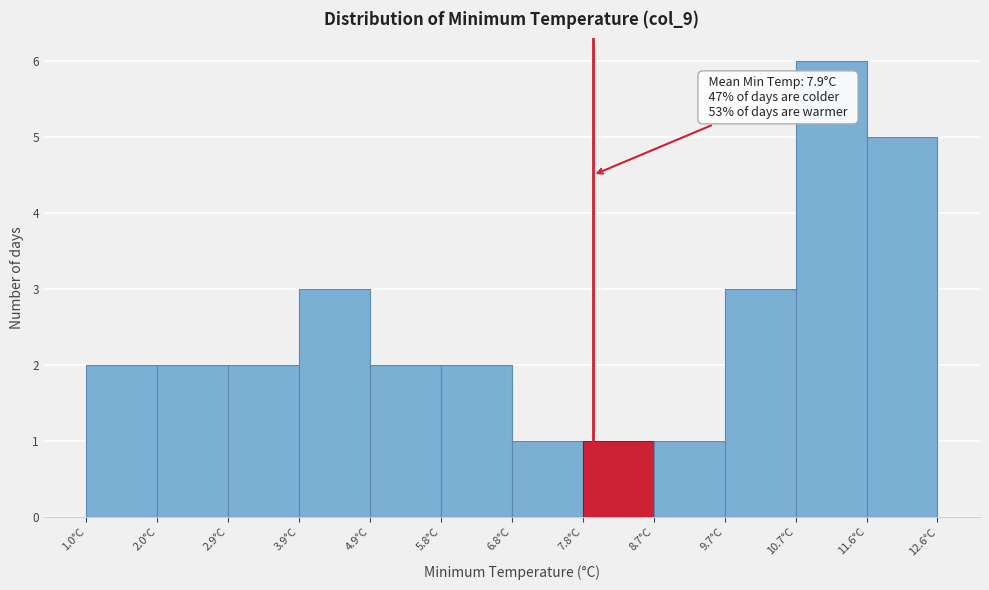

Over which range of the x-axis is the bar tallest?

10.7 to 11.6